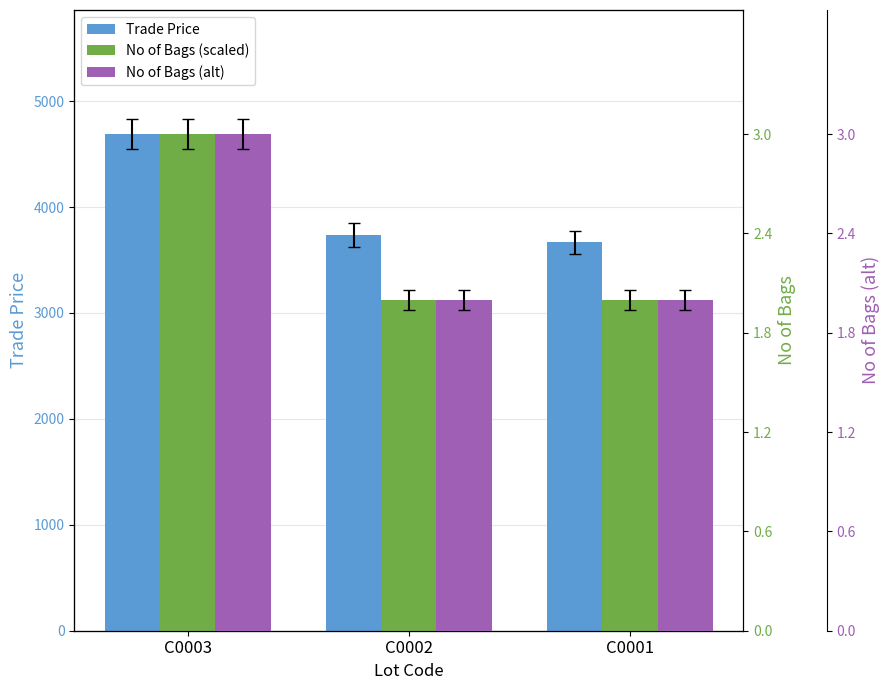

What is the total value across all series at C0001?

8869.6